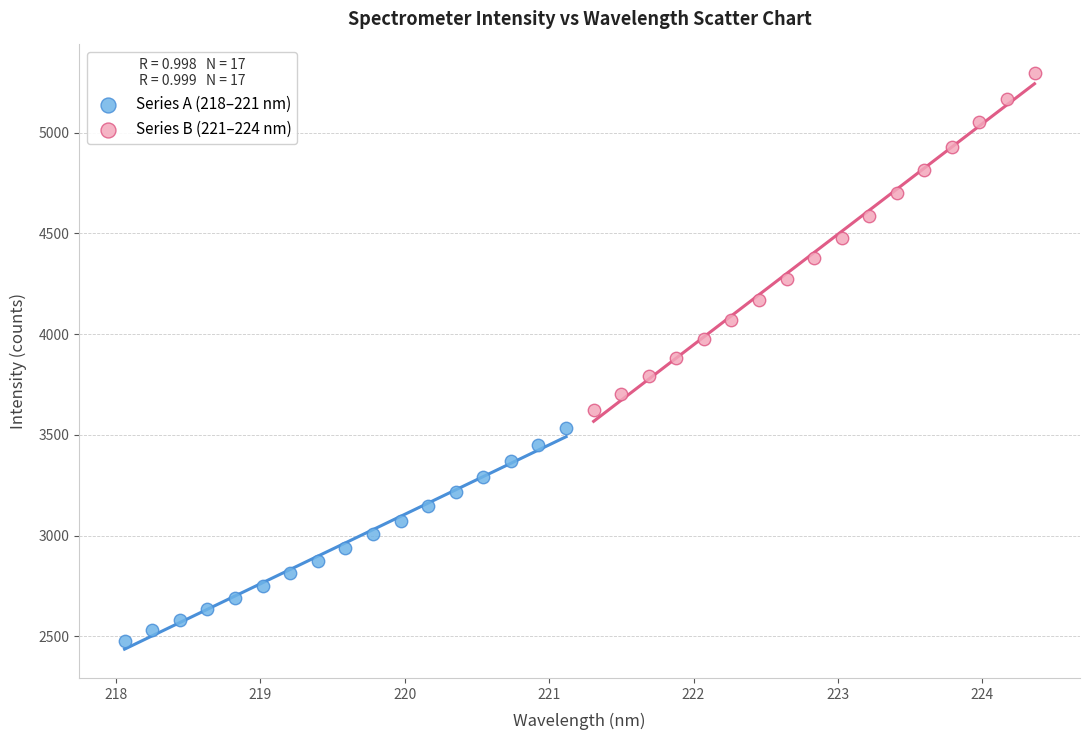

Which series reaches the minimum Y coordinate?

Series A (218–221 nm)